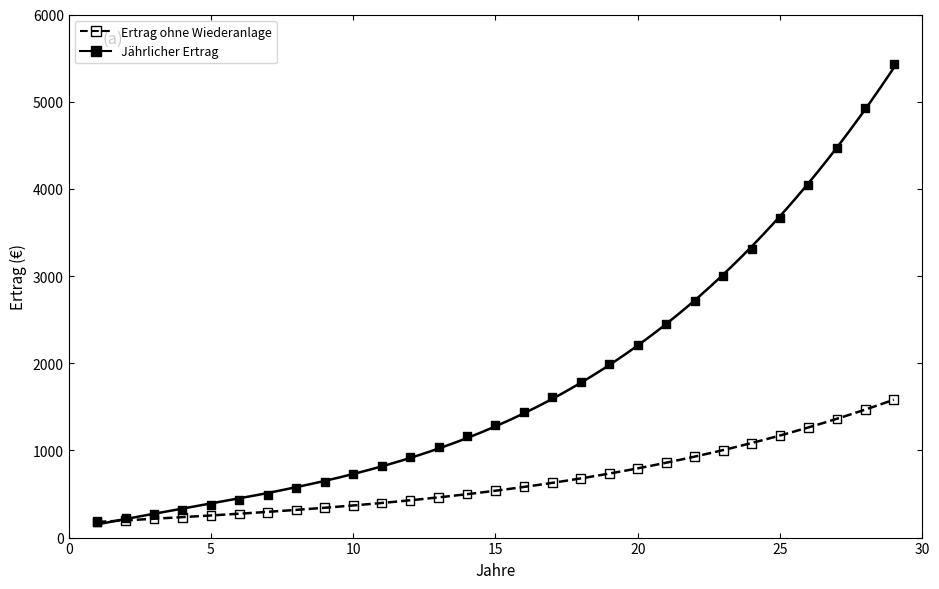

Which series reaches the maximum Y coordinate?

Jährlicher Ertrag